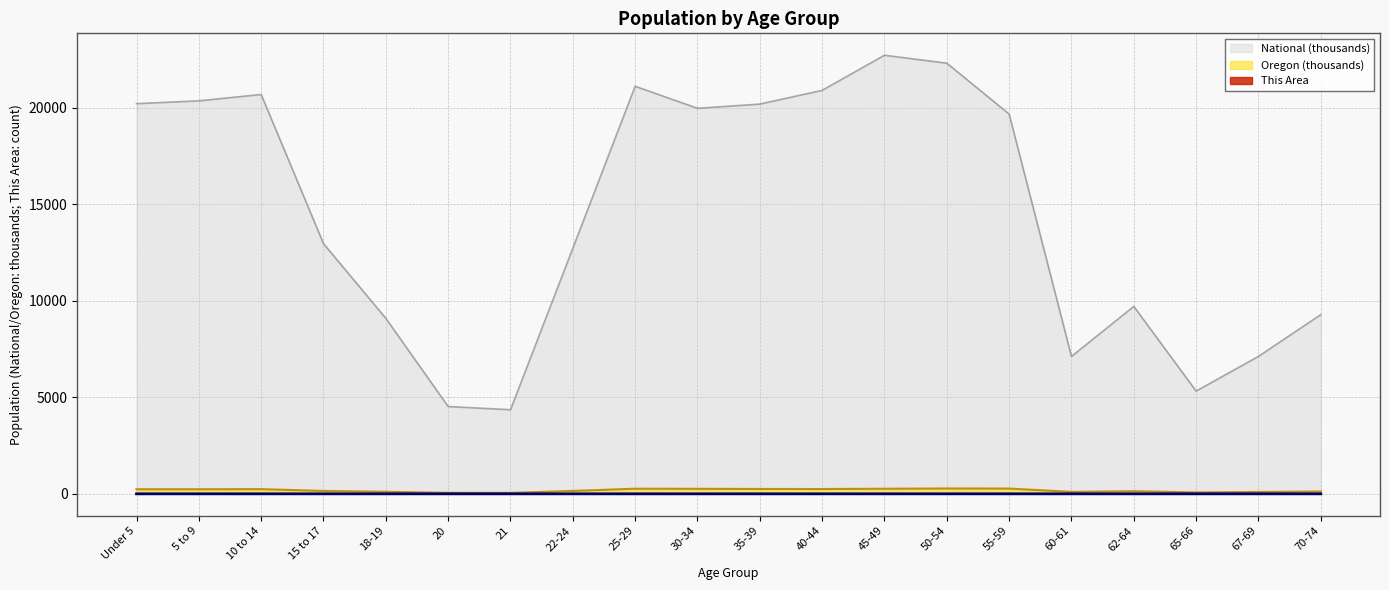

The value of National at 21 is 2518.8. True or false?

False